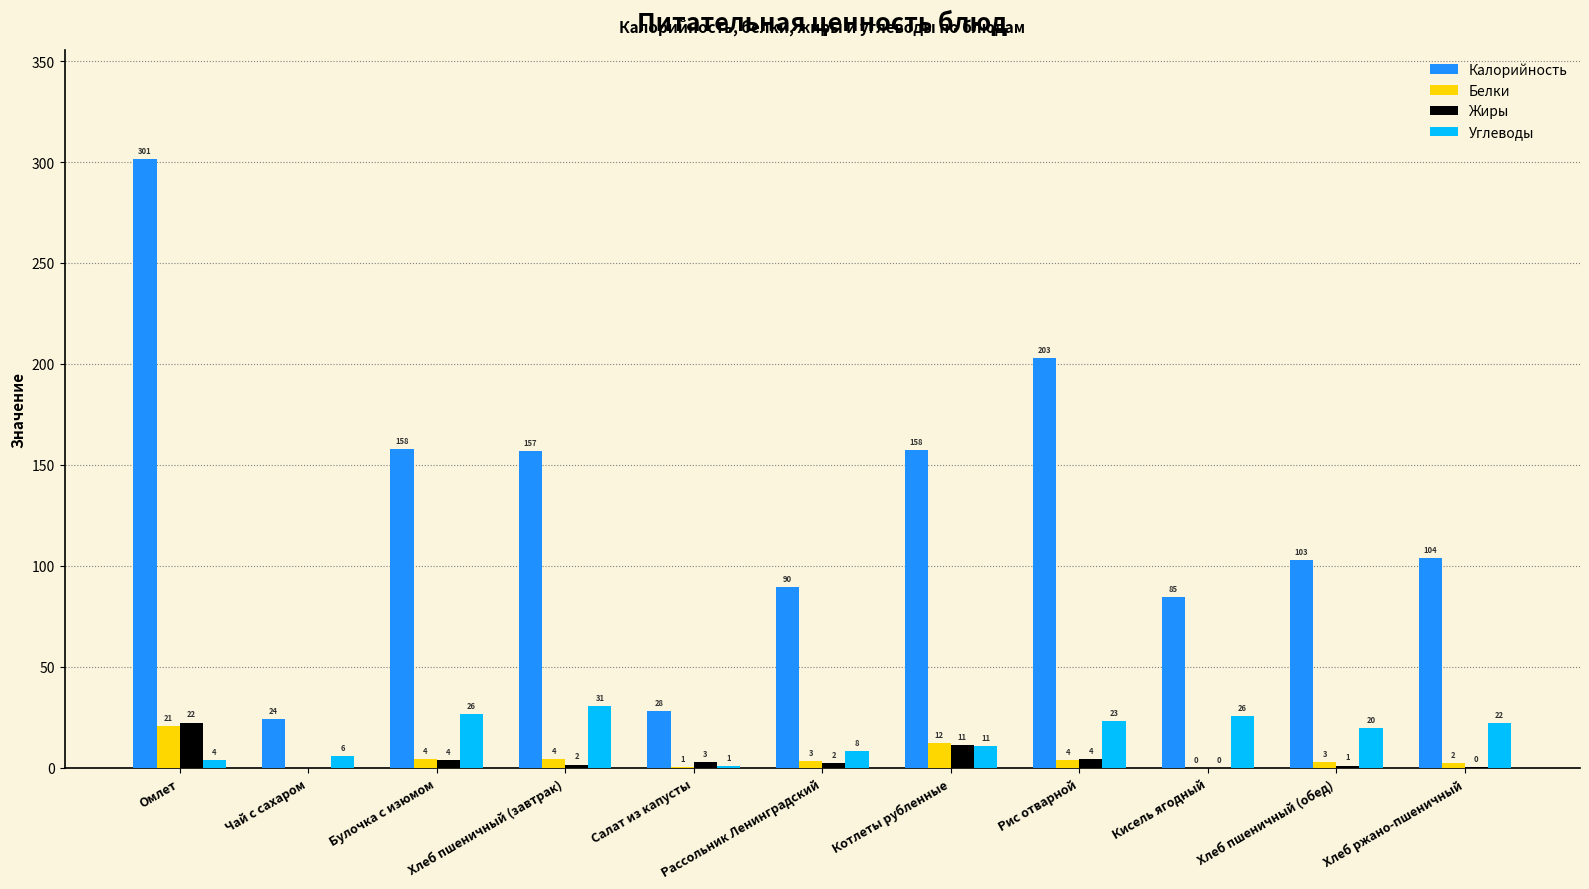

The value of Калорийность at Чай с сахаром is 24.0. True or false?

True